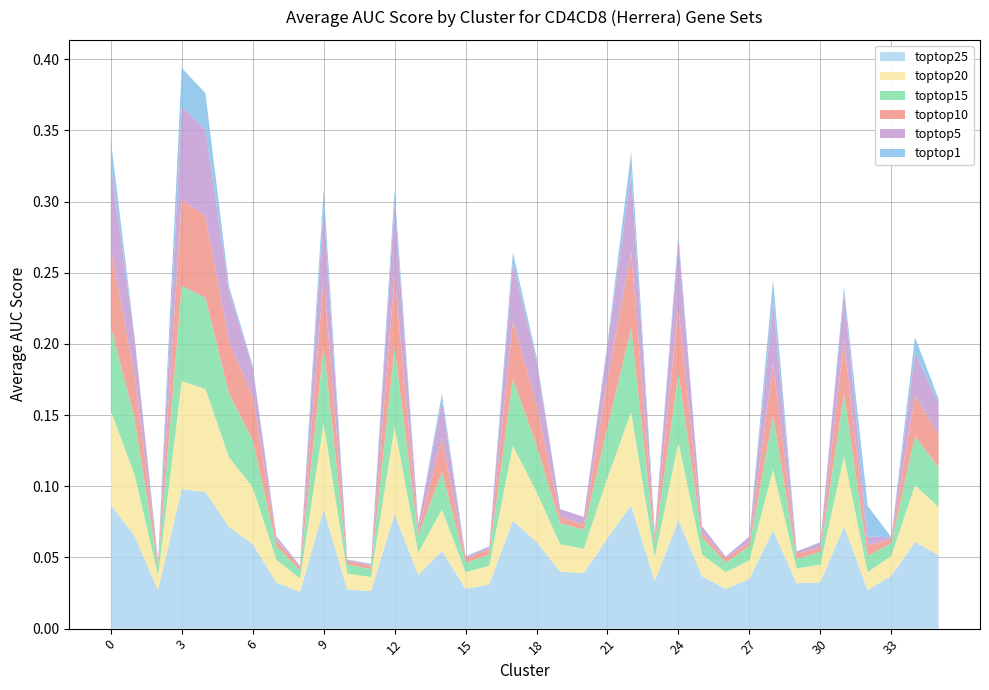

Reading right to left, list all the values displayed in this chart.

CD4CD8_top25: 35=0.1	34=0.1	33=0.0	32=0.0	31=0.1	30=0.0	29=0.0	28=0.1	27=0.0	26=0.0	25=0.0	24=0.1	23=0.0	22=0.1	21=0.1	20=0.0	19=0.0	18=0.1	17=0.1	16=0.0	15=0.0	14=0.1	13=0.0	12=0.1	11=0.0	10=0.0	9=0.1	8=0.0	7=0.0	6=0.1	5=0.1	4=0.1	3=0.1	2=0.0	1=0.1	0=0.1
CD4CD8_top20: 35=0.0	34=0.0	33=0.0	32=0.0	31=0.0	30=0.0	29=0.0	28=0.0	27=0.0	26=0.0	25=0.0	24=0.1	23=0.0	22=0.1	21=0.0	20=0.0	19=0.0	18=0.0	17=0.1	16=0.0	15=0.0	14=0.0	13=0.0	12=0.1	11=0.0	10=0.0	9=0.1	8=0.0	7=0.0	6=0.0	5=0.0	4=0.1	3=0.1	2=0.0	1=0.0	0=0.1
CD4CD8_top15: 35=0.0	34=0.0	33=0.0	32=0.0	31=0.0	30=0.0	29=0.0	28=0.0	27=0.0	26=0.0	25=0.0	24=0.0	23=0.0	22=0.1	21=0.0	20=0.0	19=0.0	18=0.0	17=0.0	16=0.0	15=0.0	14=0.0	13=0.0	12=0.1	11=0.0	10=0.0	9=0.1	8=0.0	7=0.0	6=0.0	5=0.0	4=0.1	3=0.1	2=0.0	1=0.0	0=0.1
CD4CD8_top10: 35=0.0	34=0.0	33=0.0	32=0.0	31=0.0	30=0.0	29=0.0	28=0.0	27=0.0	26=0.0	25=0.0	24=0.0	23=0.0	22=0.1	21=0.0	20=0.0	19=0.0	18=0.0	17=0.0	16=0.0	15=0.0	14=0.0	13=0.0	12=0.1	11=0.0	10=0.0	9=0.0	8=0.0	7=0.0	6=0.0	5=0.0	4=0.1	3=0.1	2=0.0	1=0.0	0=0.1
CD4CD8_top5: 35=0.0	34=0.0	33=0.0	32=0.0	31=0.0	30=0.0	29=0.0	28=0.0	27=0.0	26=0.0	25=0.0	24=0.0	23=0.0	22=0.1	21=0.0	20=0.0	19=0.0	18=0.0	17=0.0	16=0.0	15=0.0	14=0.0	13=0.0	12=0.1	11=0.0	10=0.0	9=0.0	8=0.0	7=0.0	6=0.0	5=0.0	4=0.1	3=0.1	2=0.0	1=0.0	0=0.1
CD4CD8_top1: 35=0.0	34=0.0	33=0.0	32=0.0	31=0.0	30=0.0	29=0.0	28=0.0	27=0.0	26=0.0	25=0.0	24=0.0	23=0.0	22=0.0	21=0.0	20=0.0	19=0.0	18=0.0	17=0.0	16=0.0	15=0.0	14=0.0	13=0.0	12=0.0	11=0.0	10=0.0	9=0.0	8=0.0	7=0.0	6=0.0	5=0.0	4=0.0	3=0.0	2=0.0	1=0.0	0=0.0